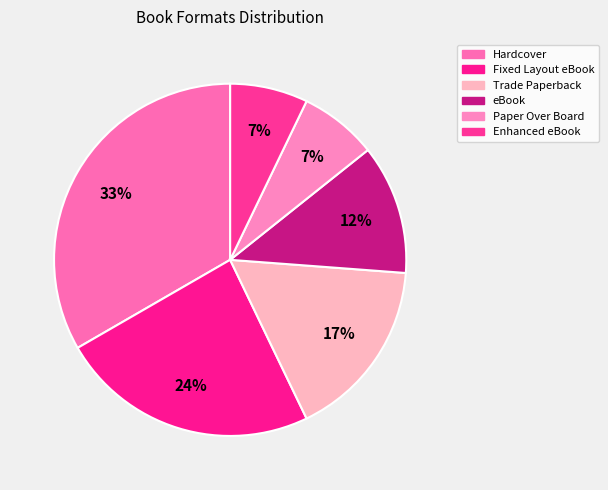

Count the number of slices in the pie.

6